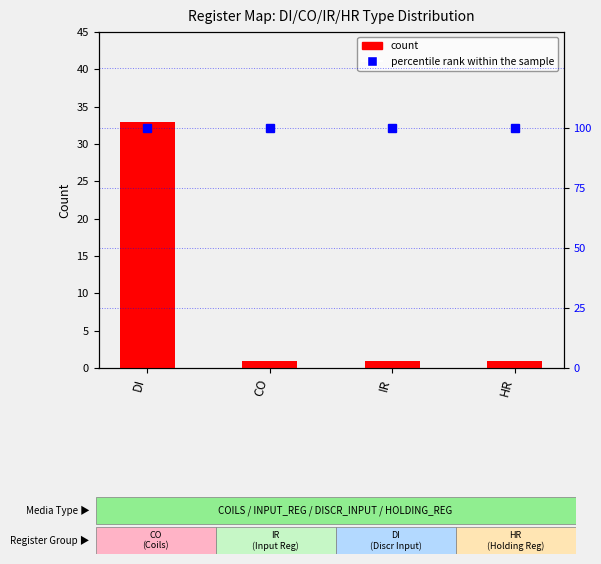

How many values are between 1 and 33?

4